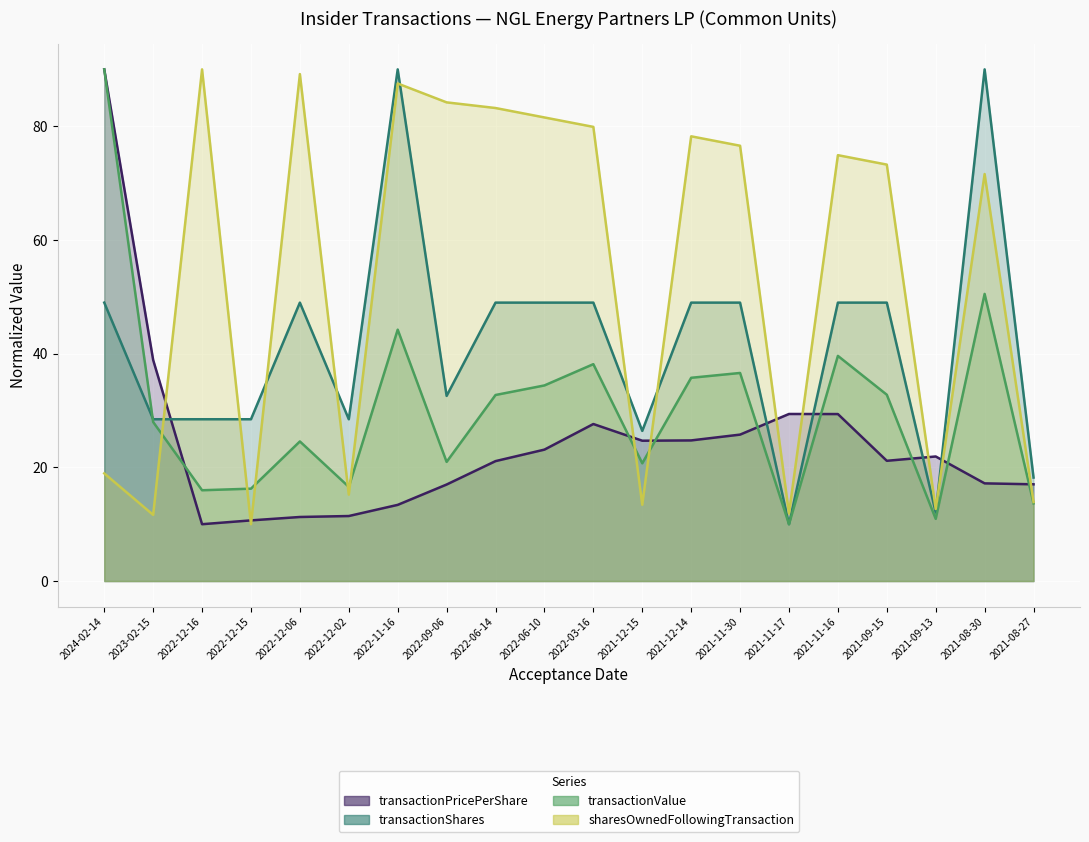

Is it true that transactionValue equals 20.7 at 2021-12-15?

True